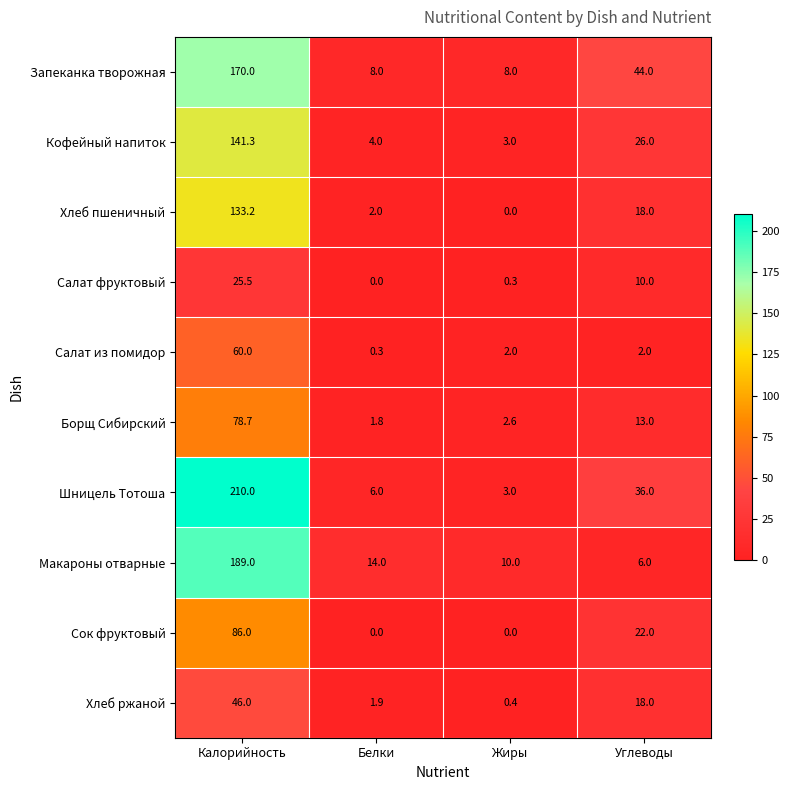

How many values in the Запеканка творожная series are below 44?

2